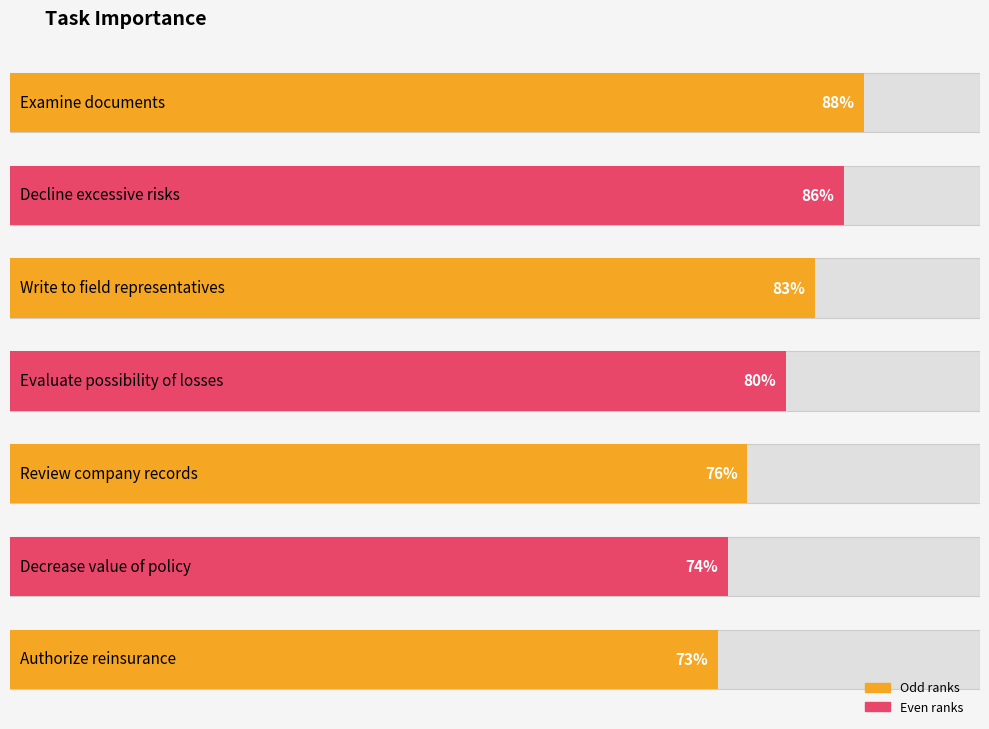

Are the bars grouped side by side (vs. stacked)?

No